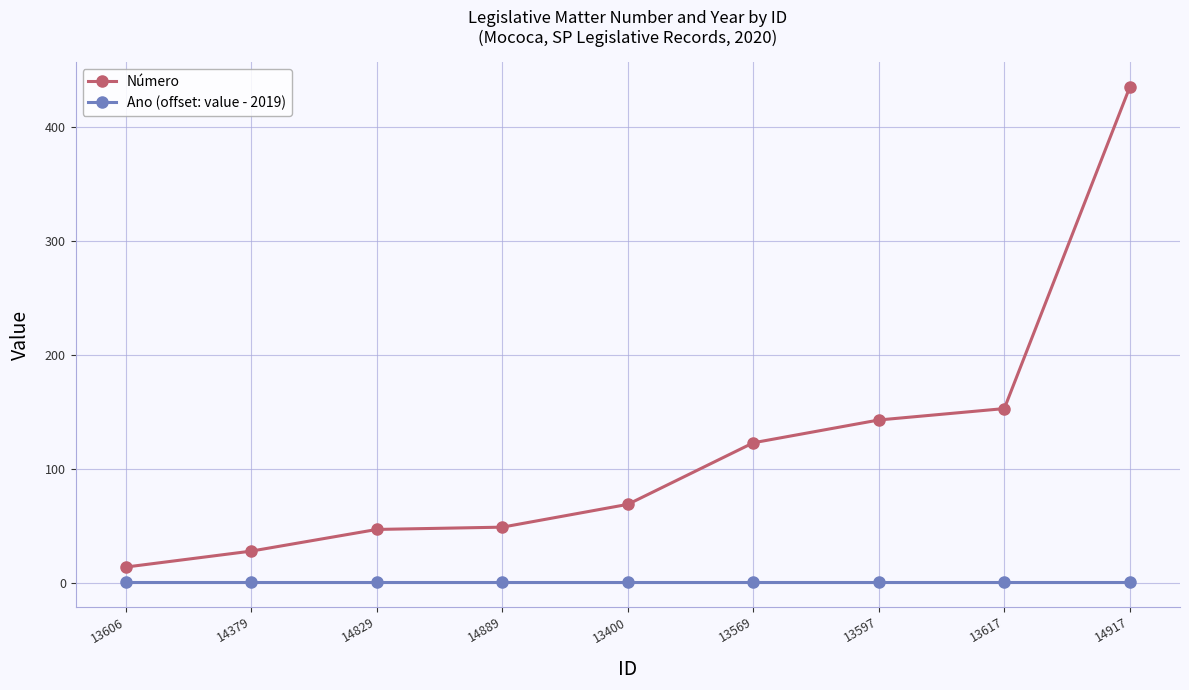

Read the Número value at 14379.

28